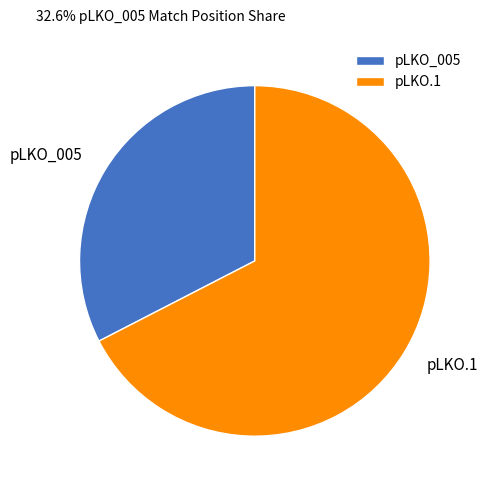

Which has a higher value, pLKO.1 or pLKO_005?

pLKO.1